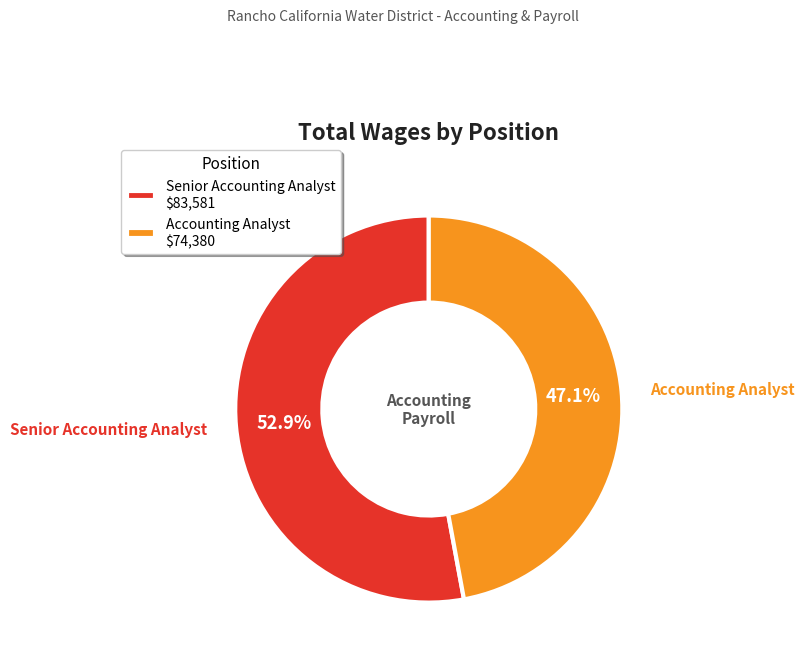

Count the number of slices in the pie.

2